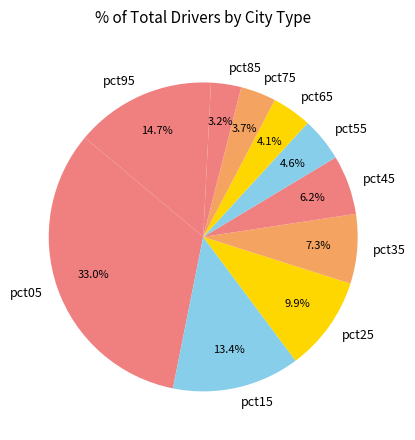

Which slice is the smallest?

pct85